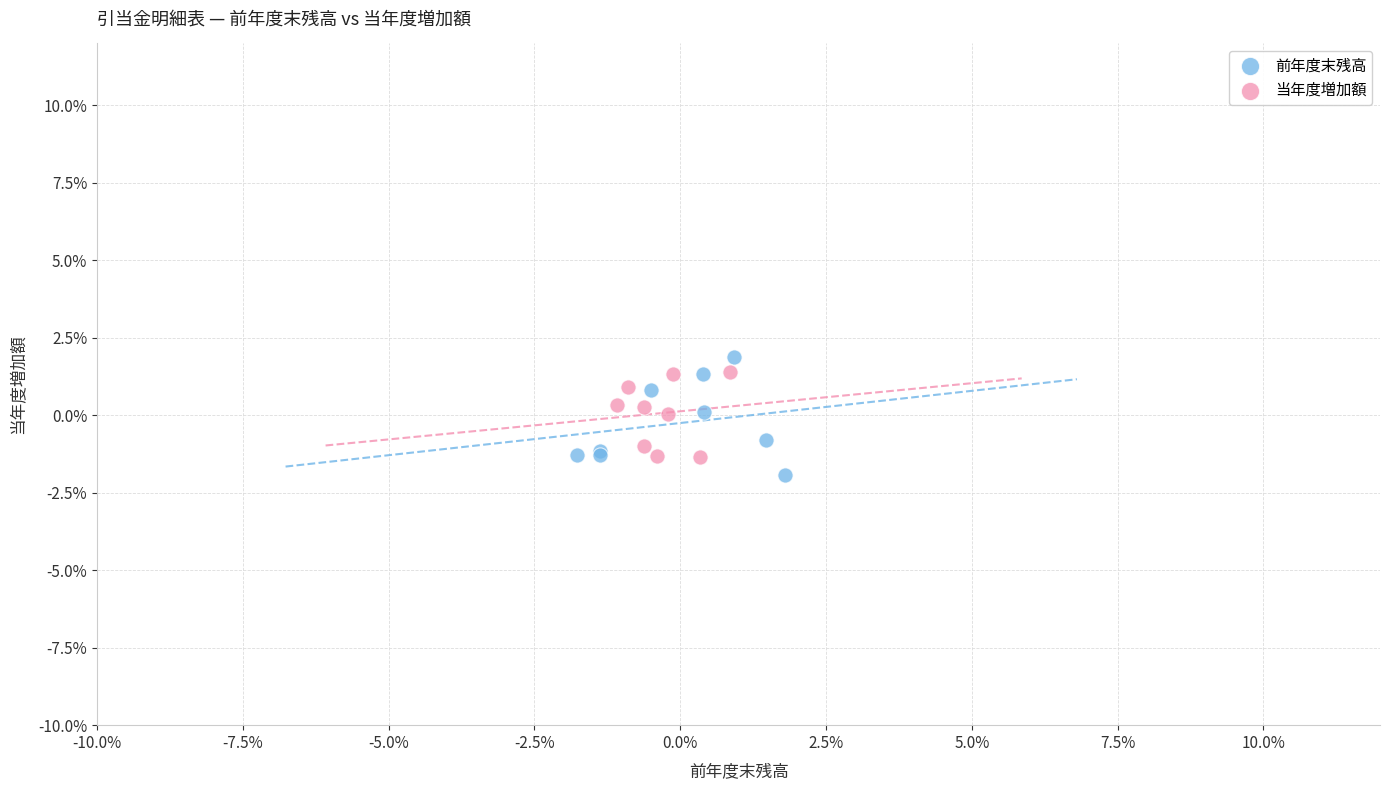

What are all the series names shown in the legend?

前年度末残高, 当年度増加額